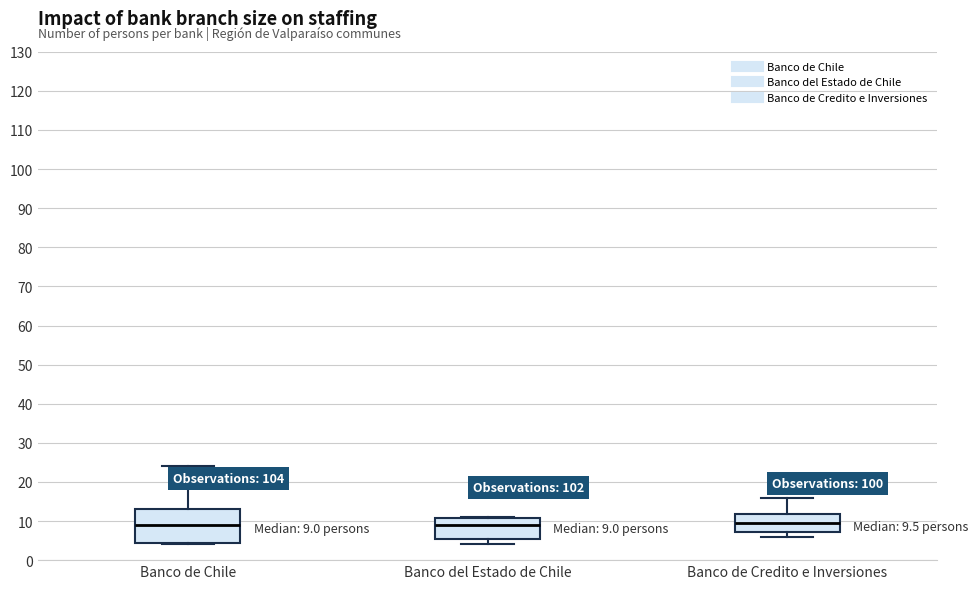

Which box is the tallest, from its lower edge to its upper edge?

Banco de Chile